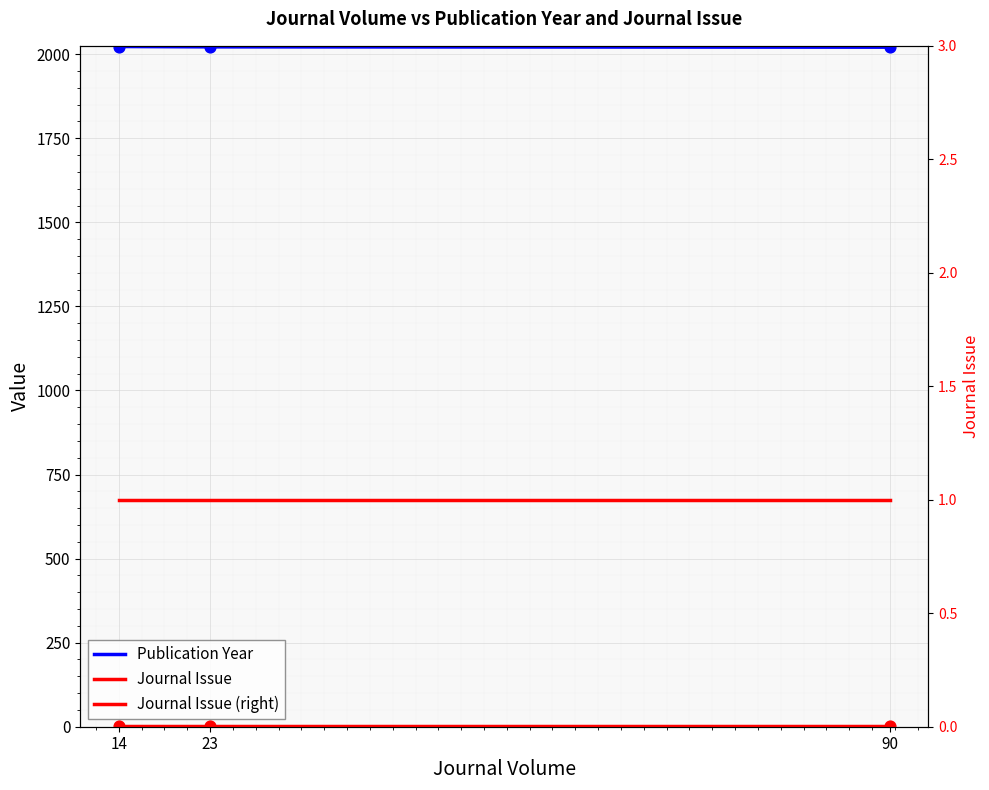

Which series contains the highest Y value?

Publication Year